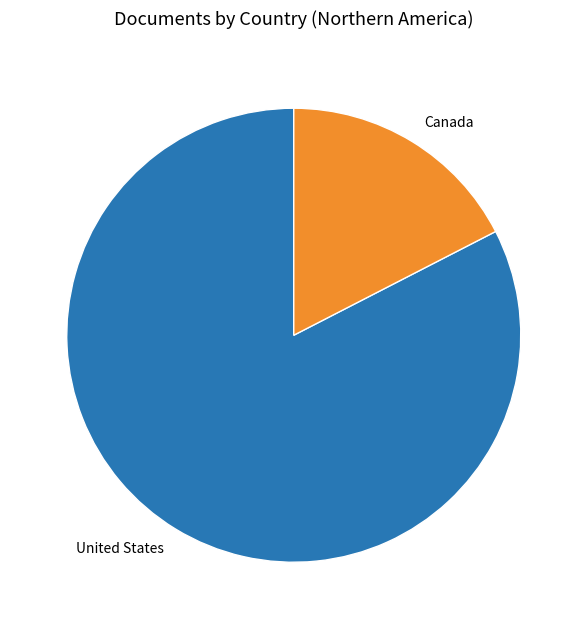

Which category has the smallest portion of the pie?

Canada